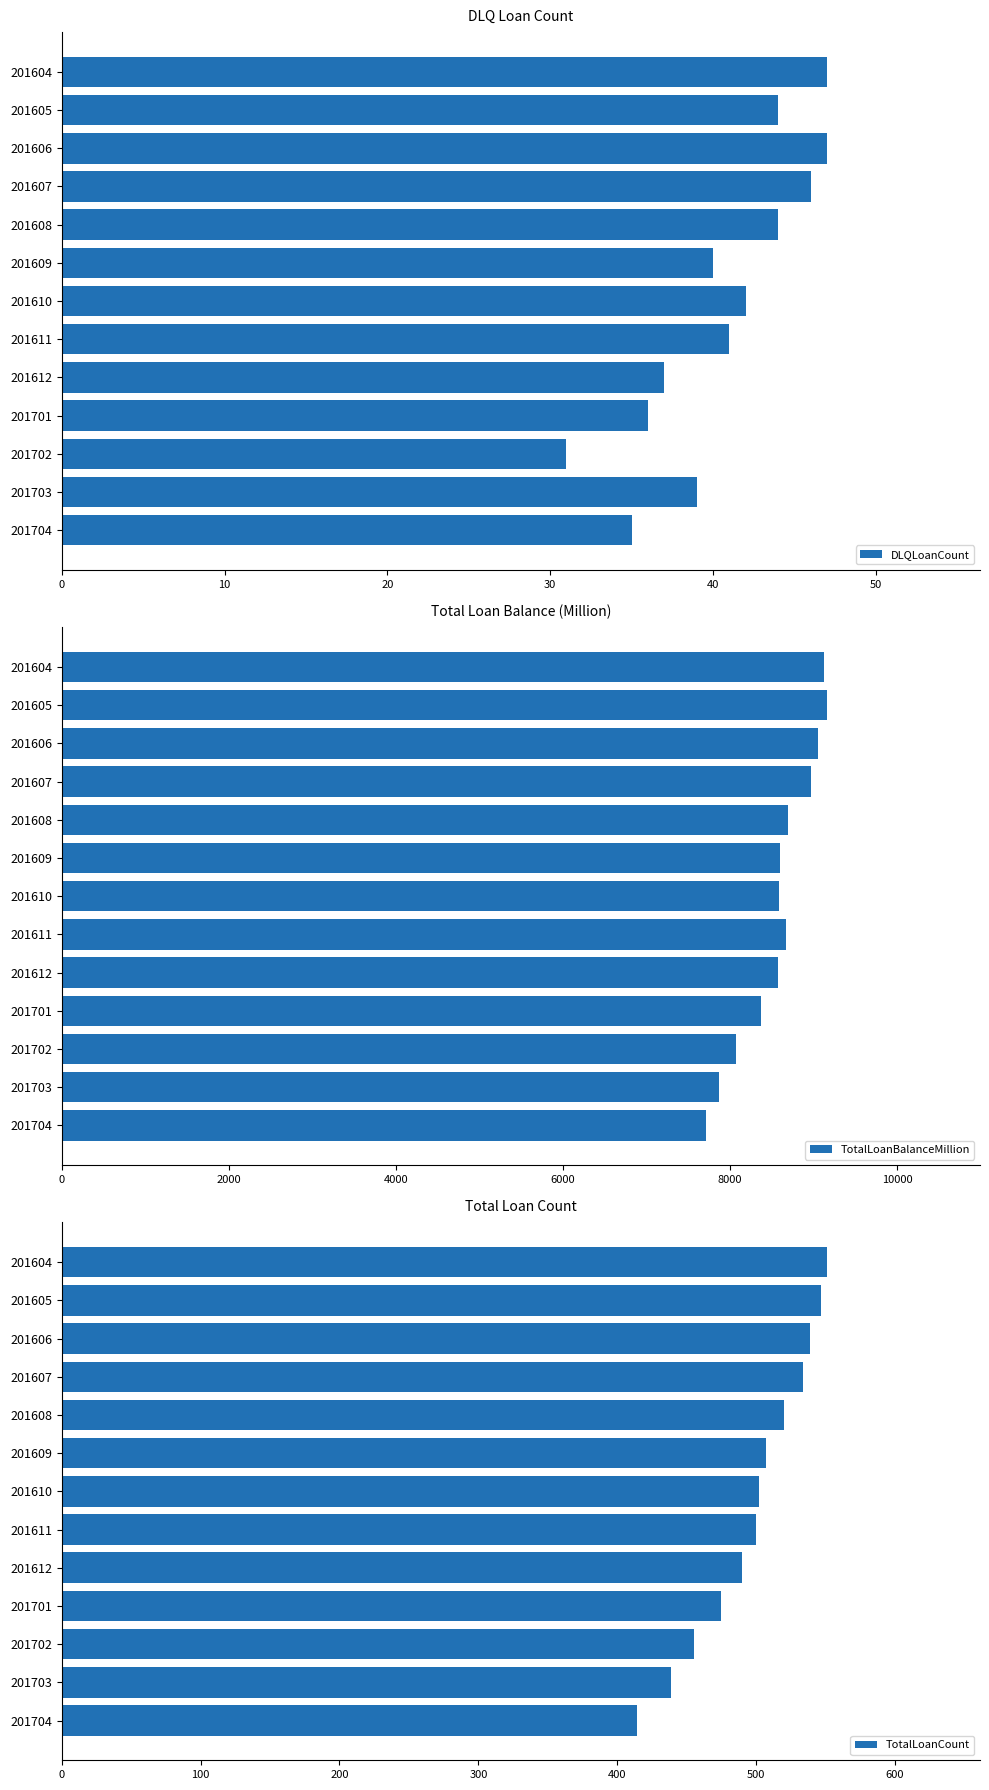

What is the sum of all DLQLoanCount values?

529